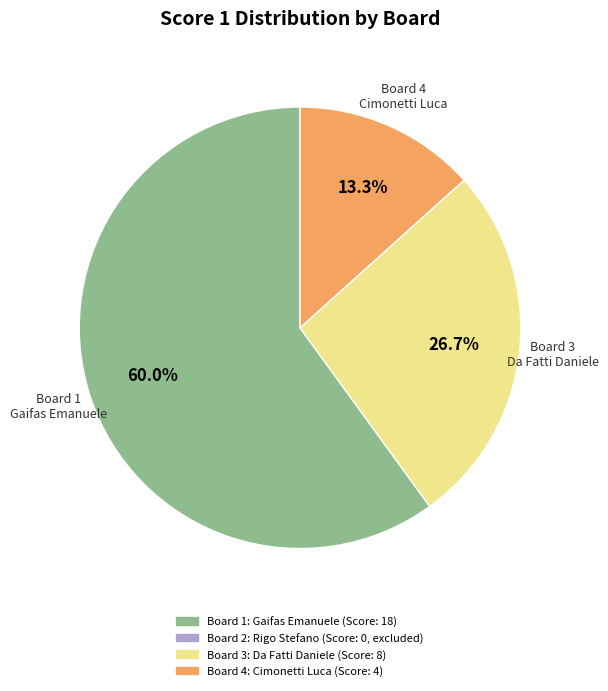

Does any single category account for the majority?

Yes